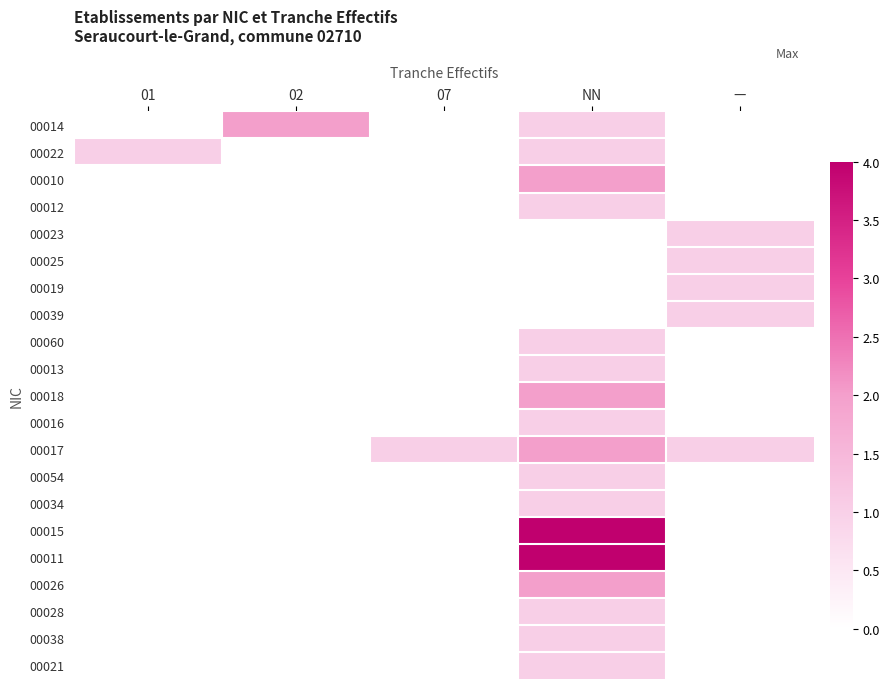

Count the number of categories in the chart.

5